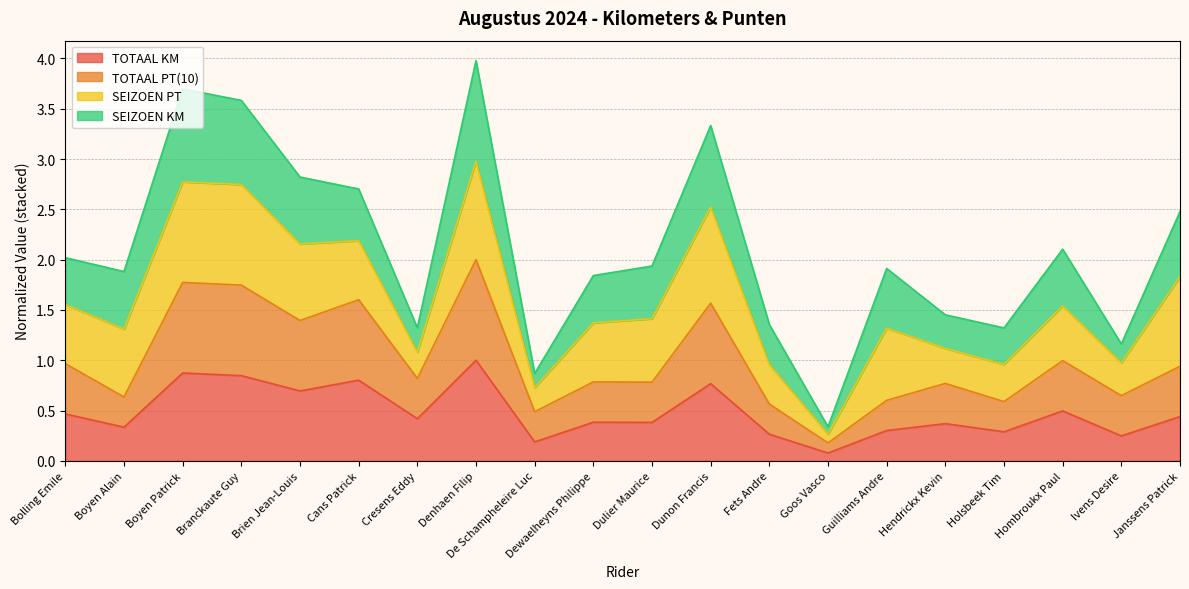

At which label does TOTAAL KM reach its minimum?

Goos Vasco